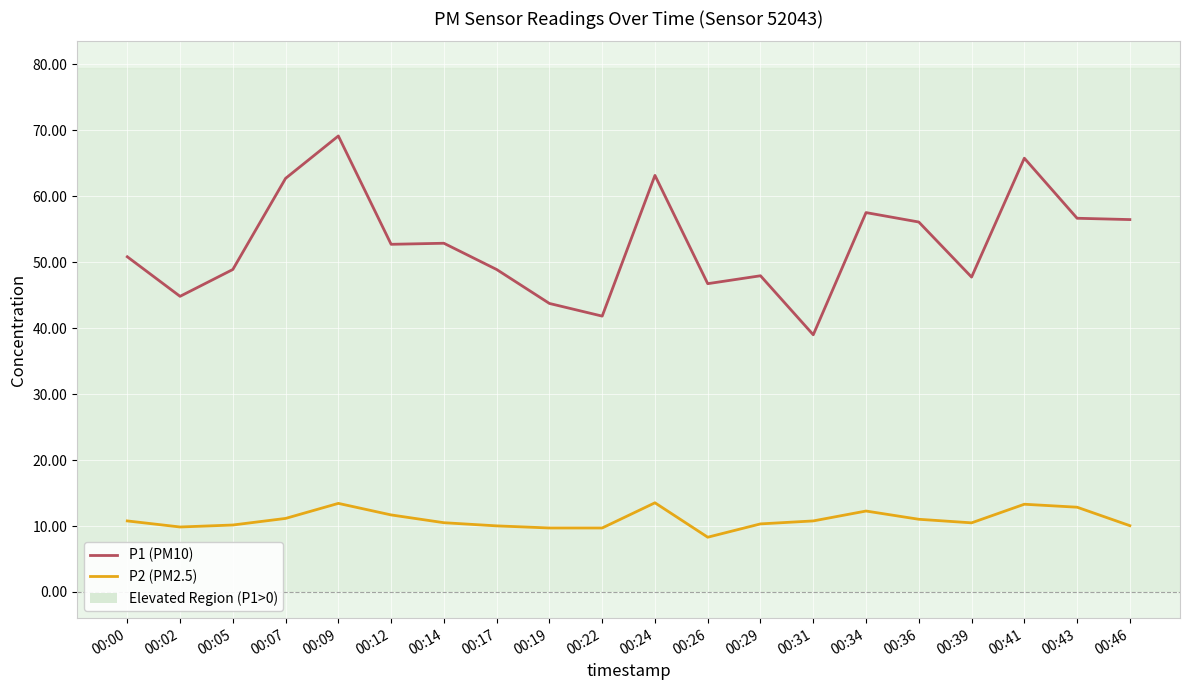

Is the value of P1 (PM10) at 00:31 greater than the value of P2 (PM2.5) at 00:09?

Yes